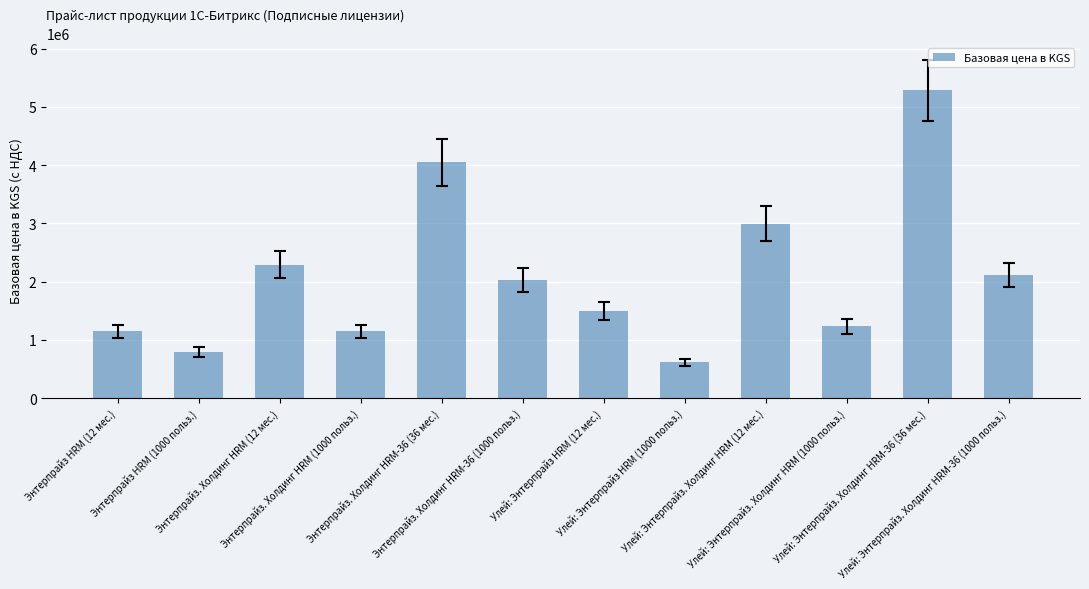

What is the difference between the second highest and minimum values?

3434000